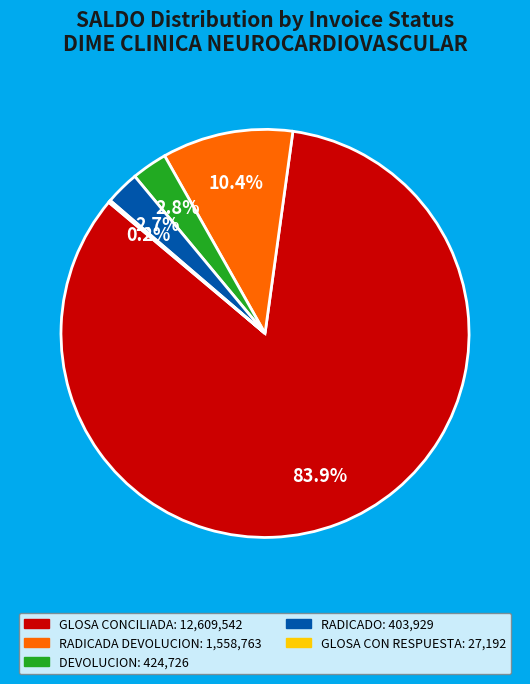

Which has a higher value, GLOSA CONCILIADA or RADICADO?

GLOSA CONCILIADA